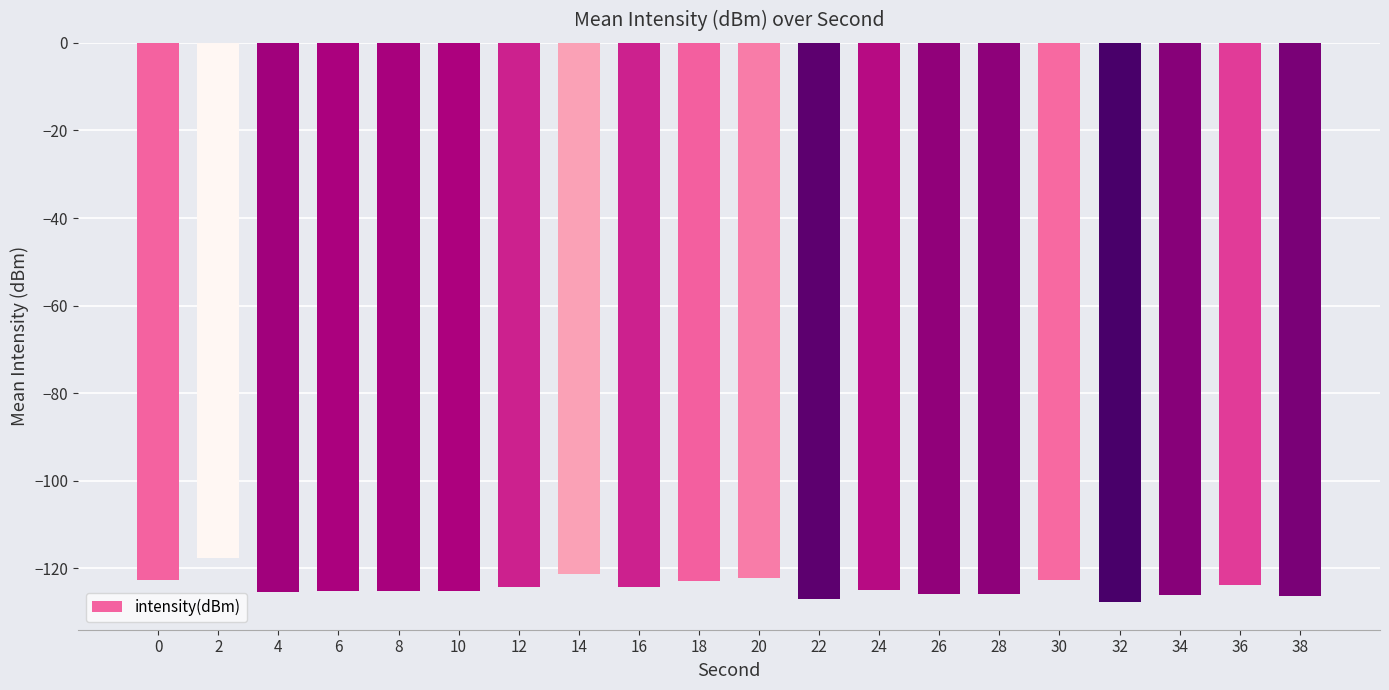

What is the value of the 8th bar from the left?

-121.3